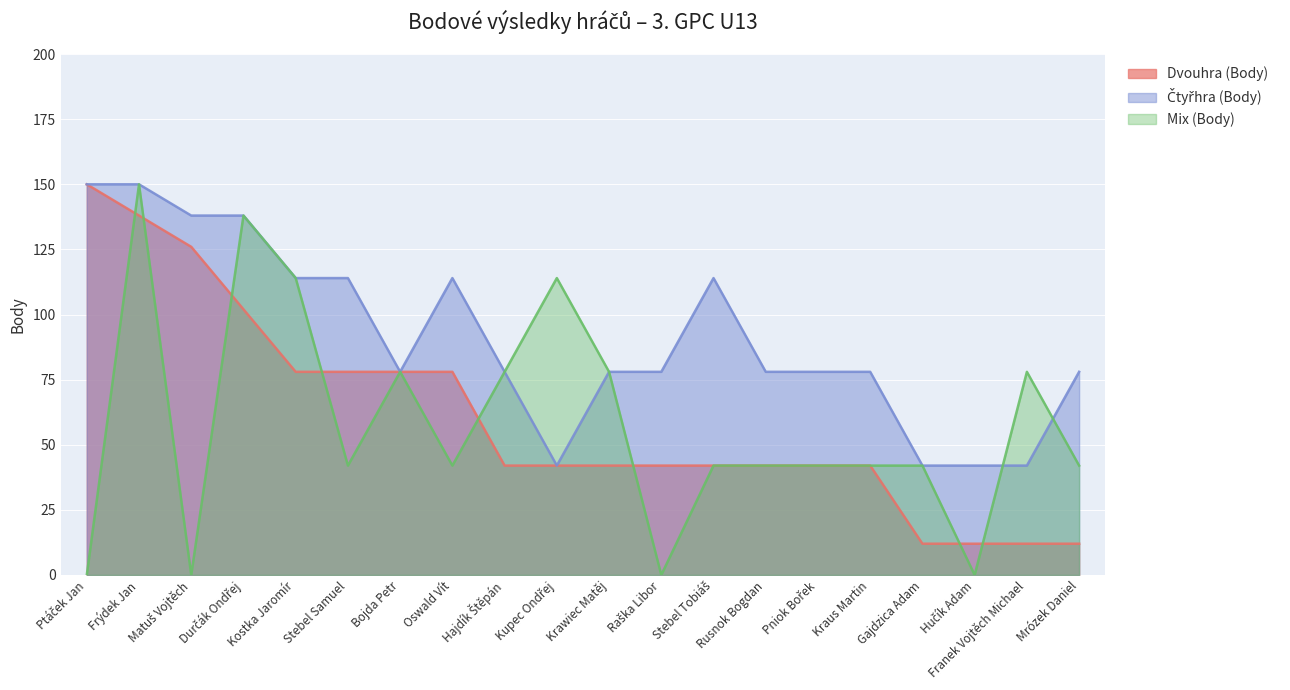

How many categories are shown in the chart?

20